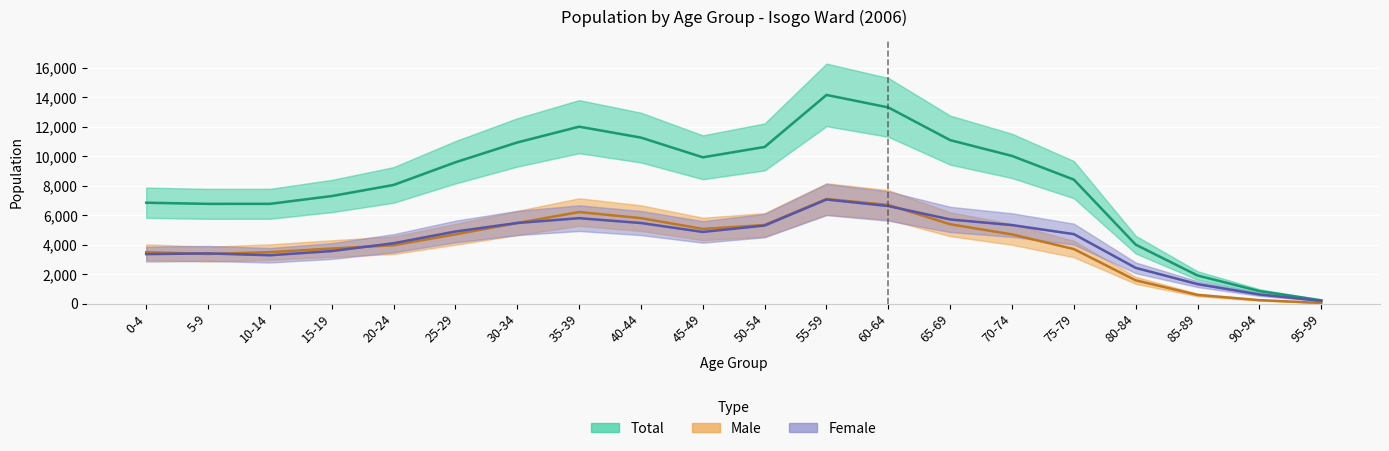

True or false: Male and Total cross at least once.

False